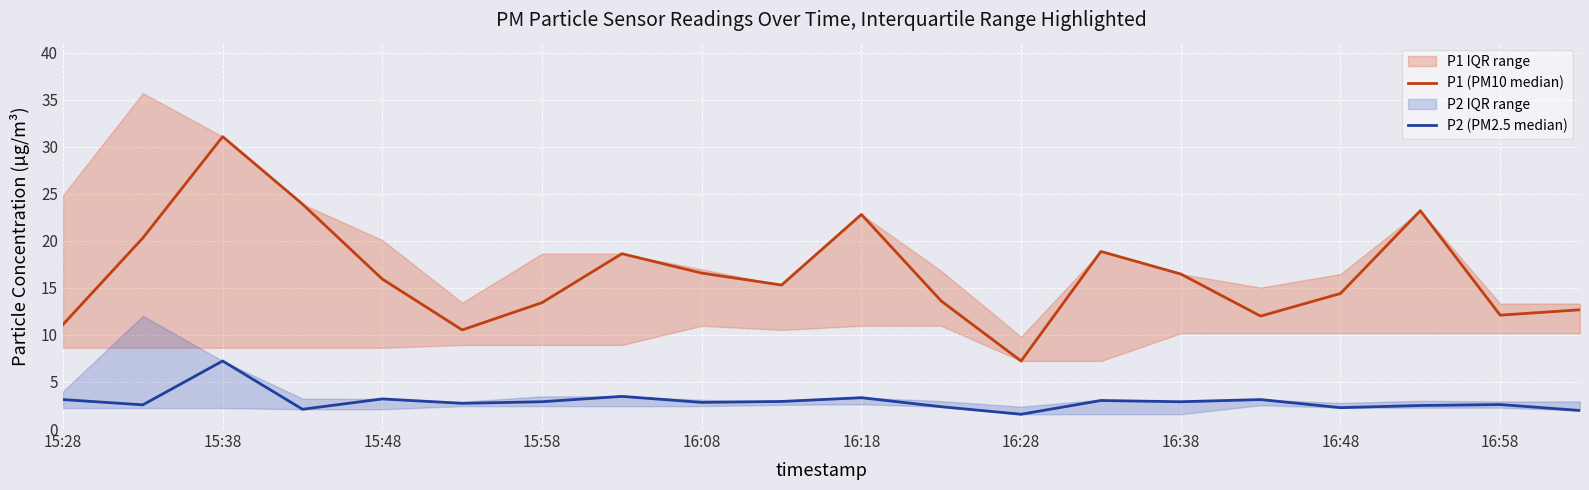

What is the difference between the P2 (PM2.5 median) values at 16:48 and 16:58?

0.3